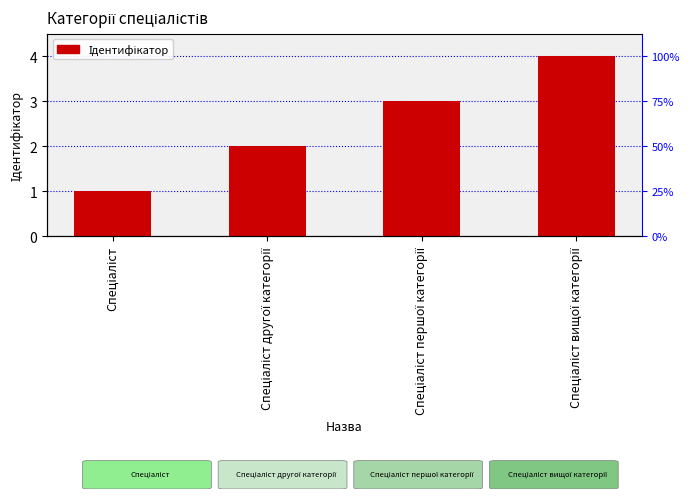

Are the bars grouped side by side (vs. stacked)?

No